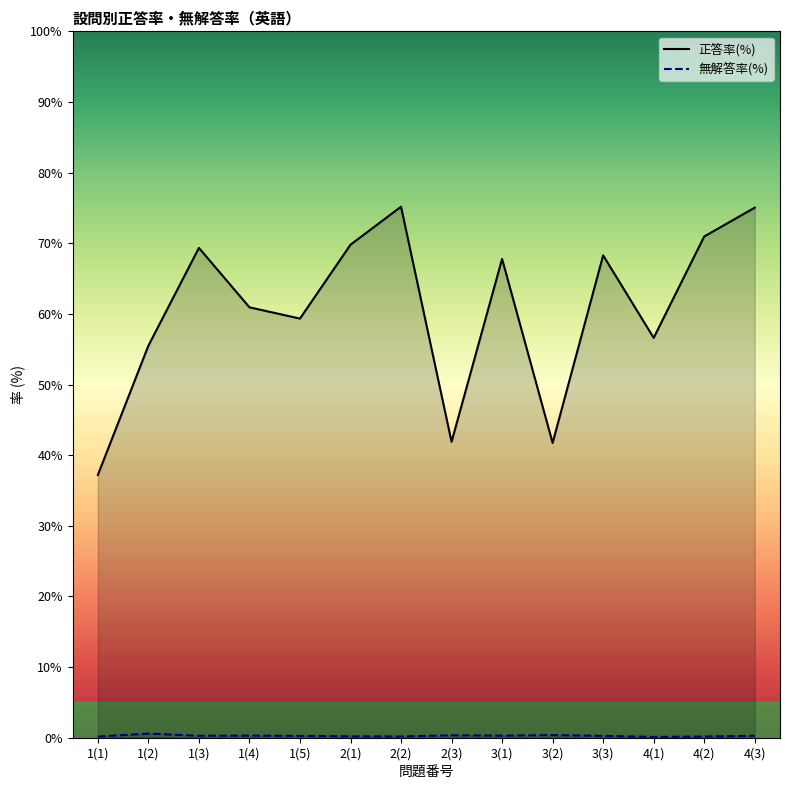

True or false: 正答率(%) has more than 0 interior local peaks.

True